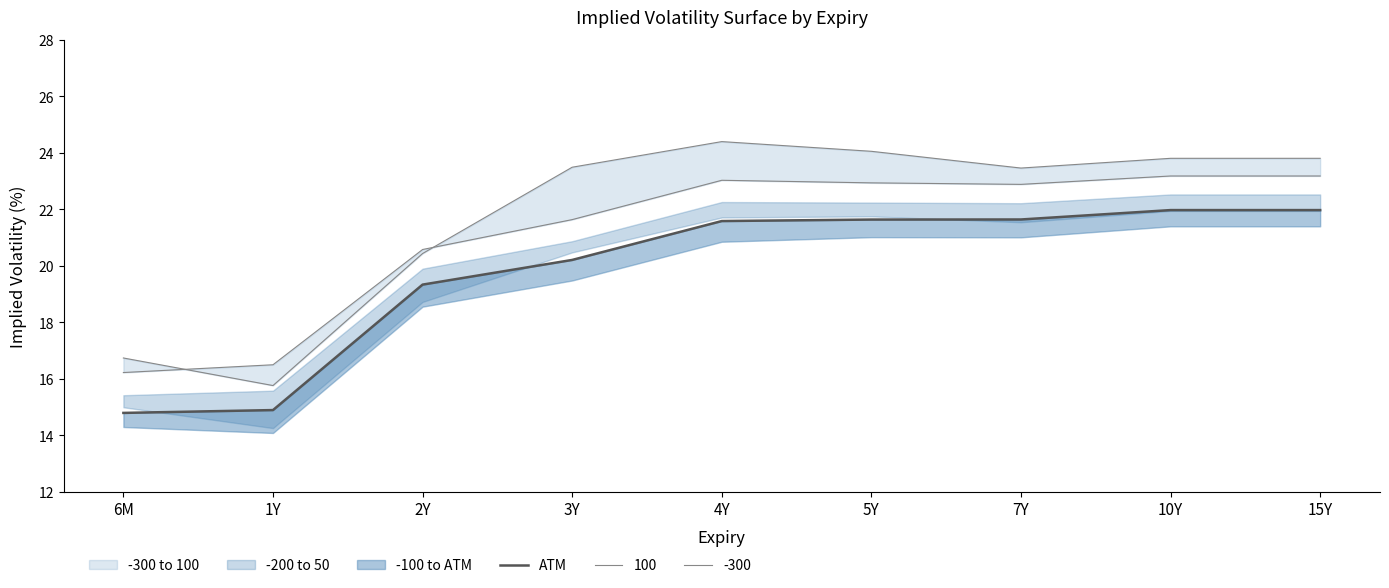

At which category does the chart reach its peak across all series?

10Y